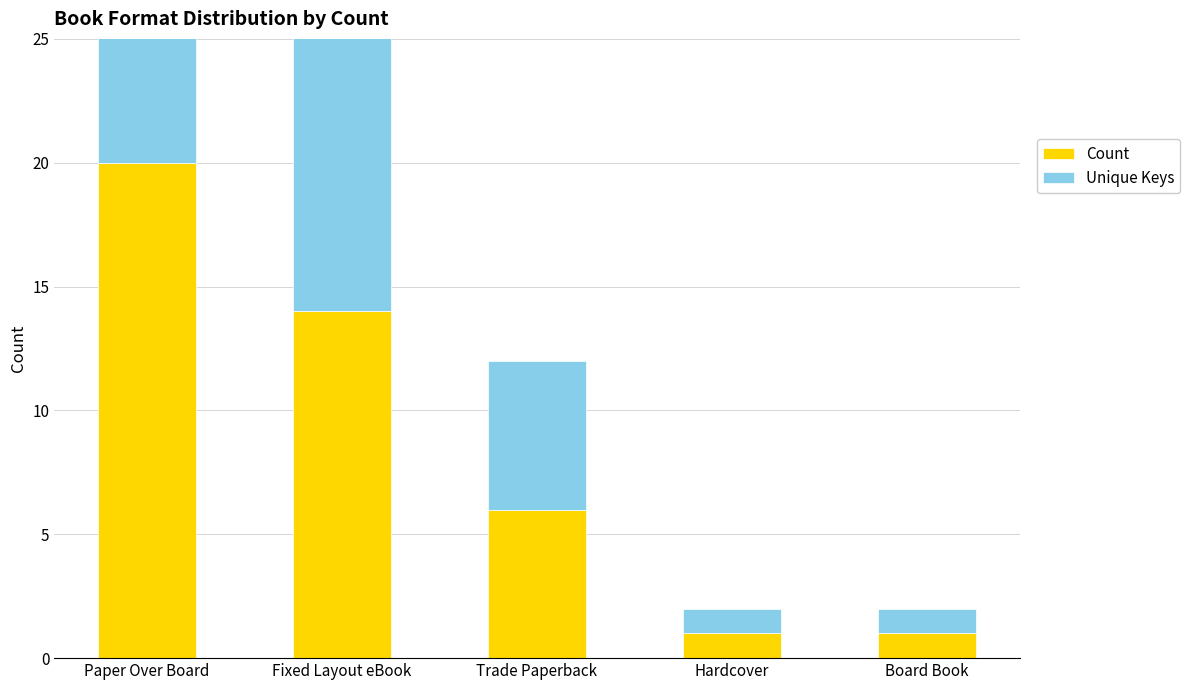

Rank the series by their average value, from lowest to highest.

Unique Keys, Count